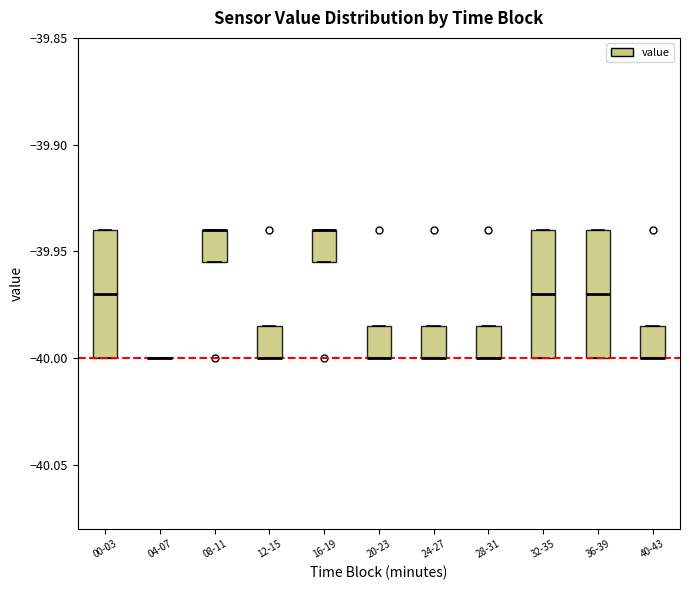

Where is the upper edge of the box for 12-15 on the y-axis? The values are not printed on the chart, so give them approximately, as read against the axis.

-39.985